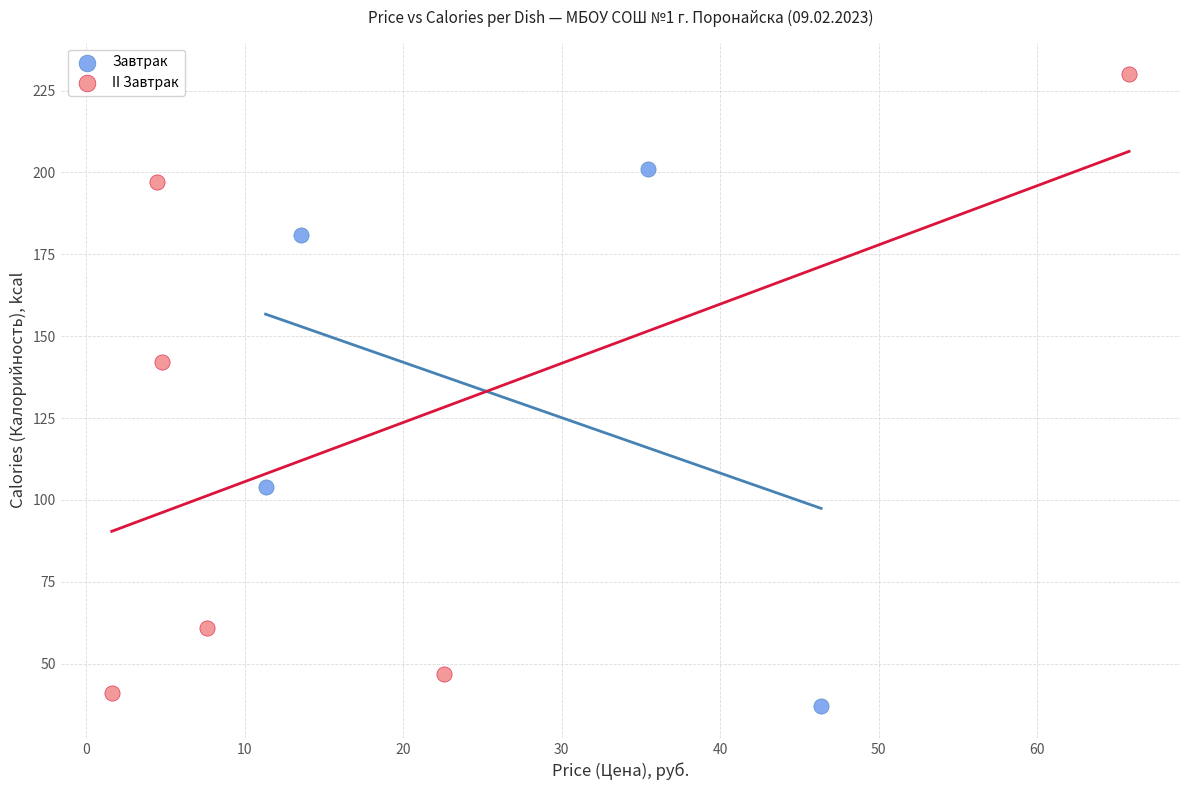

Which series reaches the maximum Y coordinate?

II Завтрак